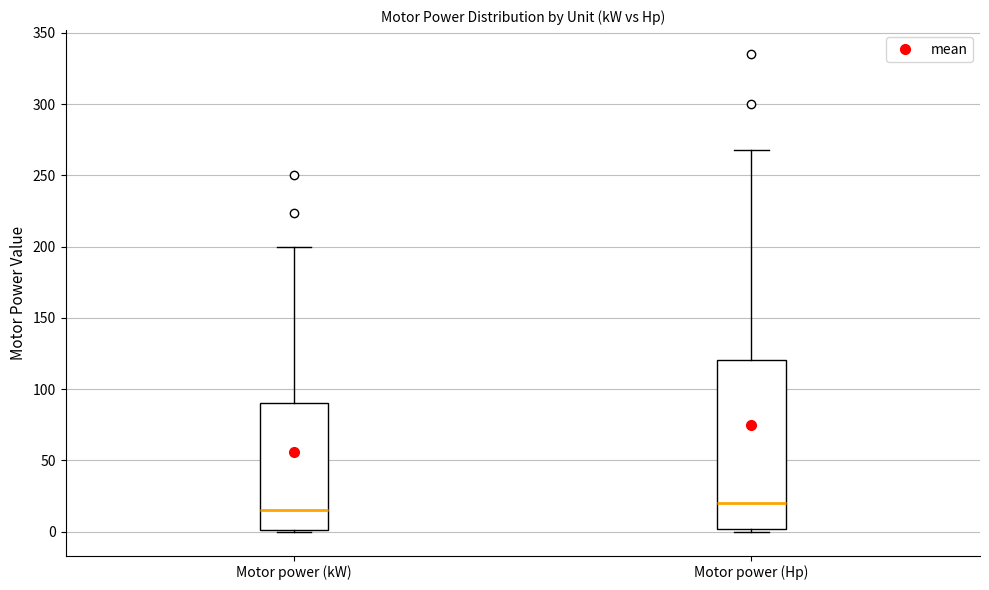

Where is the lower edge of the box for Motor power (Hp) on the y-axis? The values are not printed on the chart, so give them approximately, as read against the axis.

0